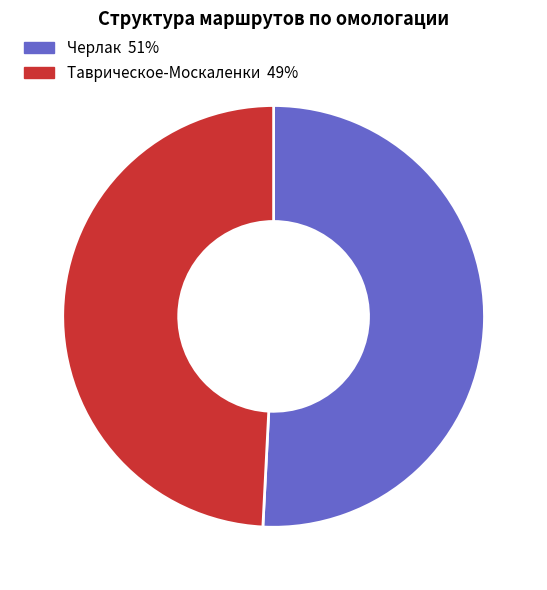

Is there a majority slice in this chart?

Yes